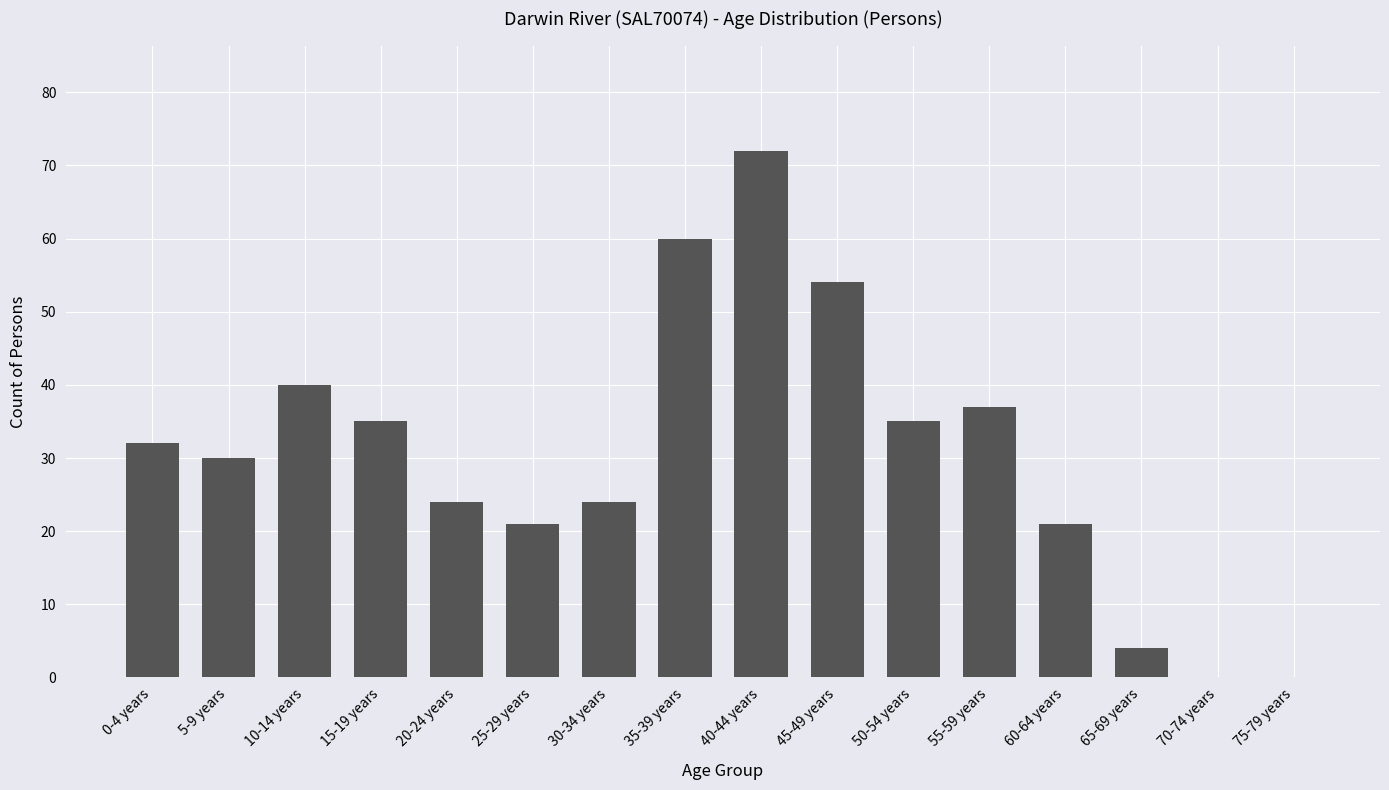

Reading left to right, list all the values displayed in this chart.

0-4 years=32	5-9 years=30	10-14 years=40	15-19 years=35	20-24 years=24	25-29 years=21	30-34 years=24	35-39 years=60	40-44 years=72	45-49 years=54	50-54 years=35	55-59 years=37	60-64 years=21	65-69 years=4	70-74 years=0	75-79 years=0